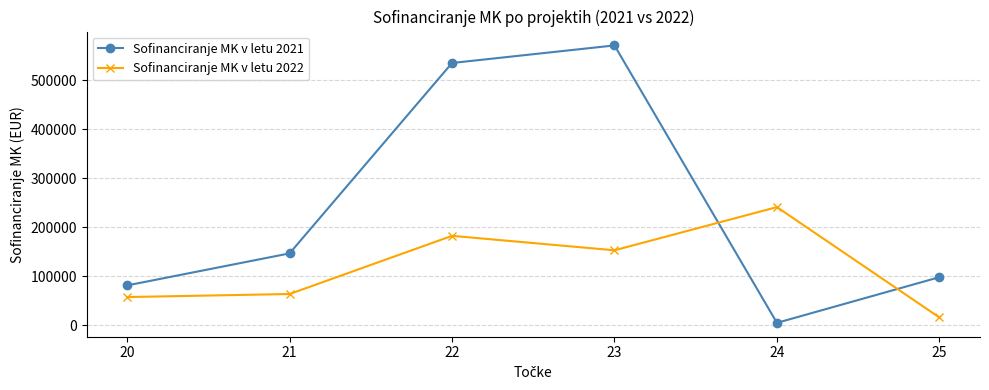

What are all the series names shown in the legend?

Sofinanciranje MK v letu 2021, Sofinanciranje MK v letu 2022